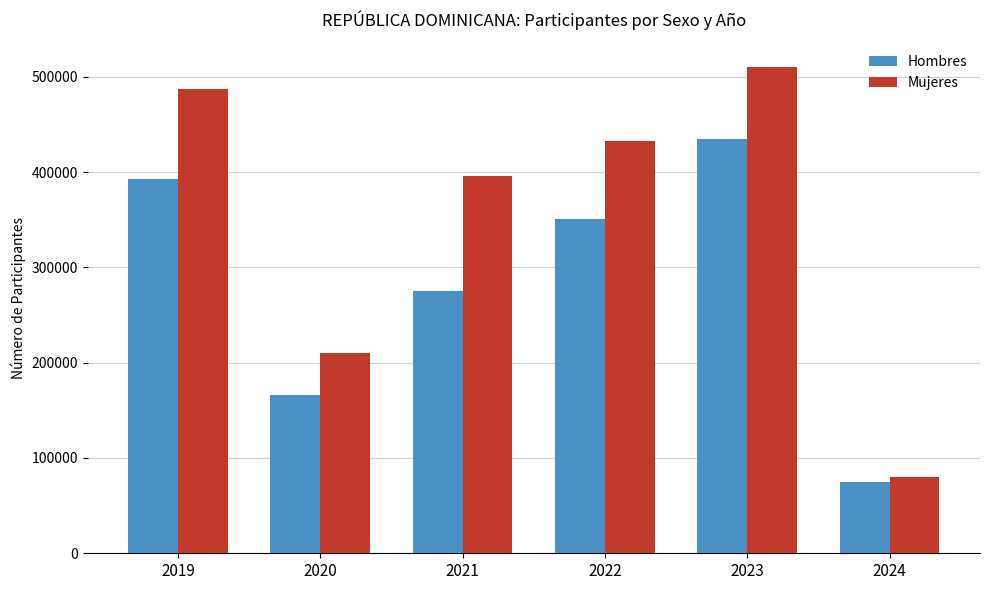

True or false: Mujeres has a value of 849447 at 2023.

False